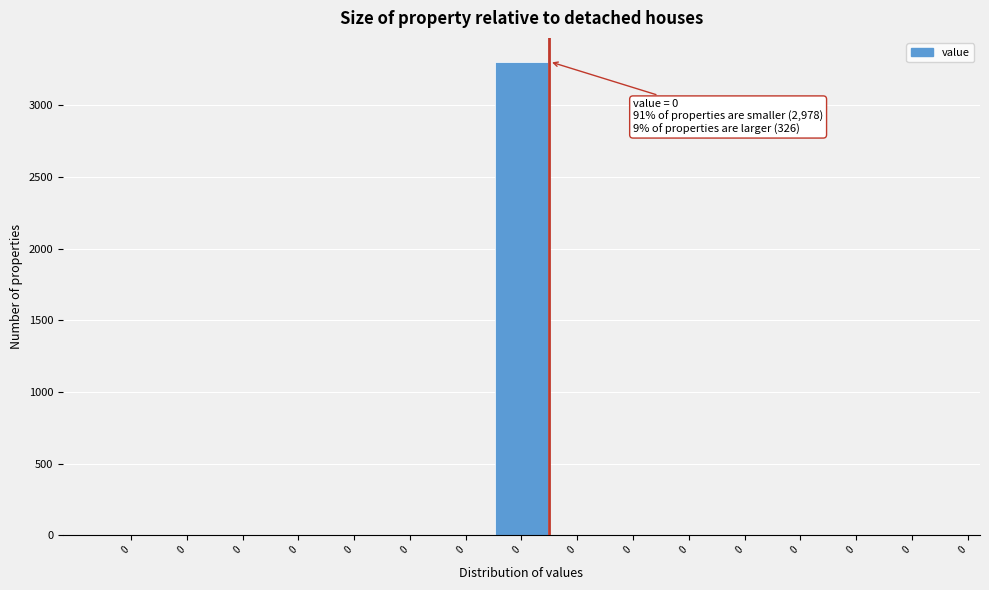

Count the number of data series in this chart.

1